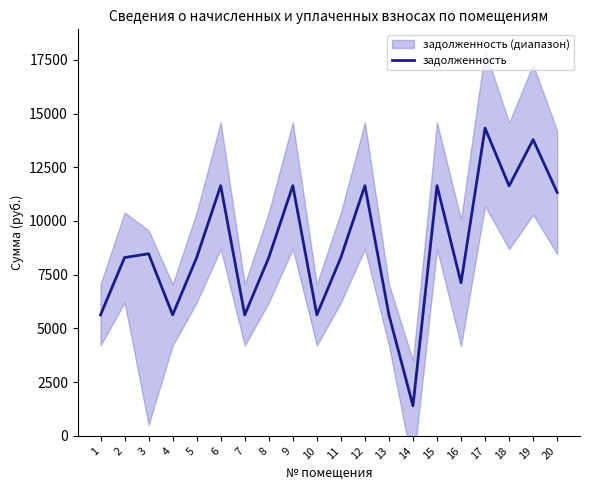

Reading left to right, what are all the values shown in this chart?

5631.4	8300.2	8475.3	5631.4	8300.2	11644.8	5631.4	8300.2	11644.8	5631.4	8300.2	11644.8	5631.4	1400.5	11644.8	7127.4	14321.4	11633.4	13785.6	11328.0